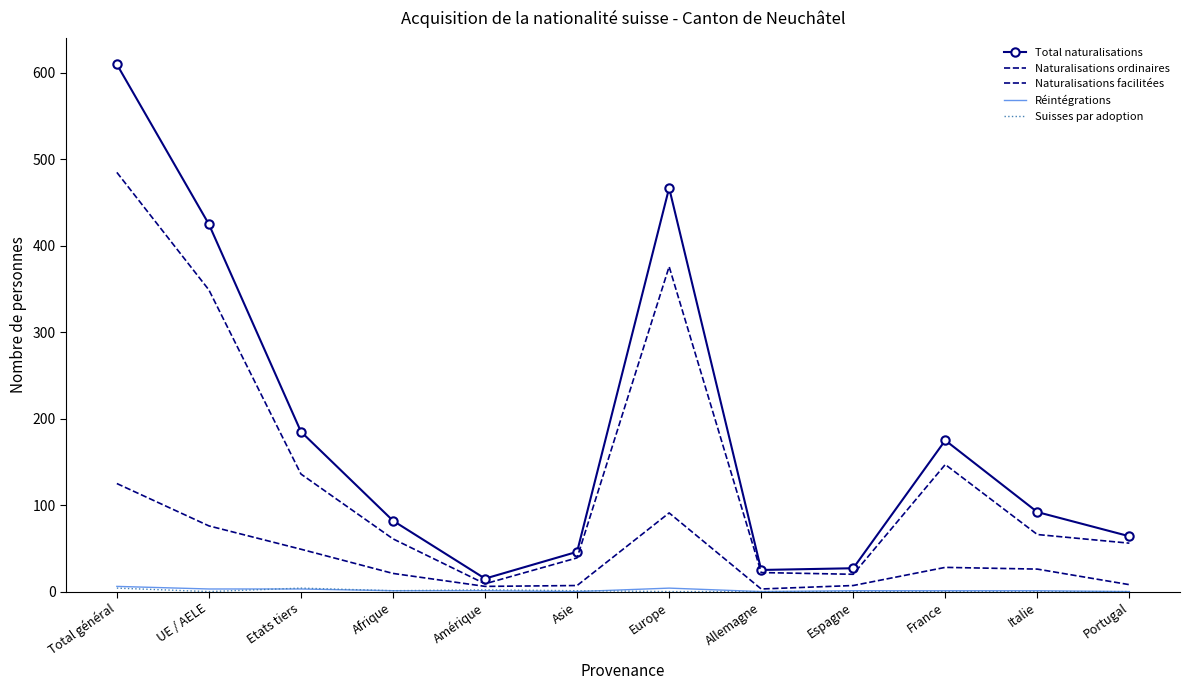

Between Portugal and Amérique, which is larger?

Portugal